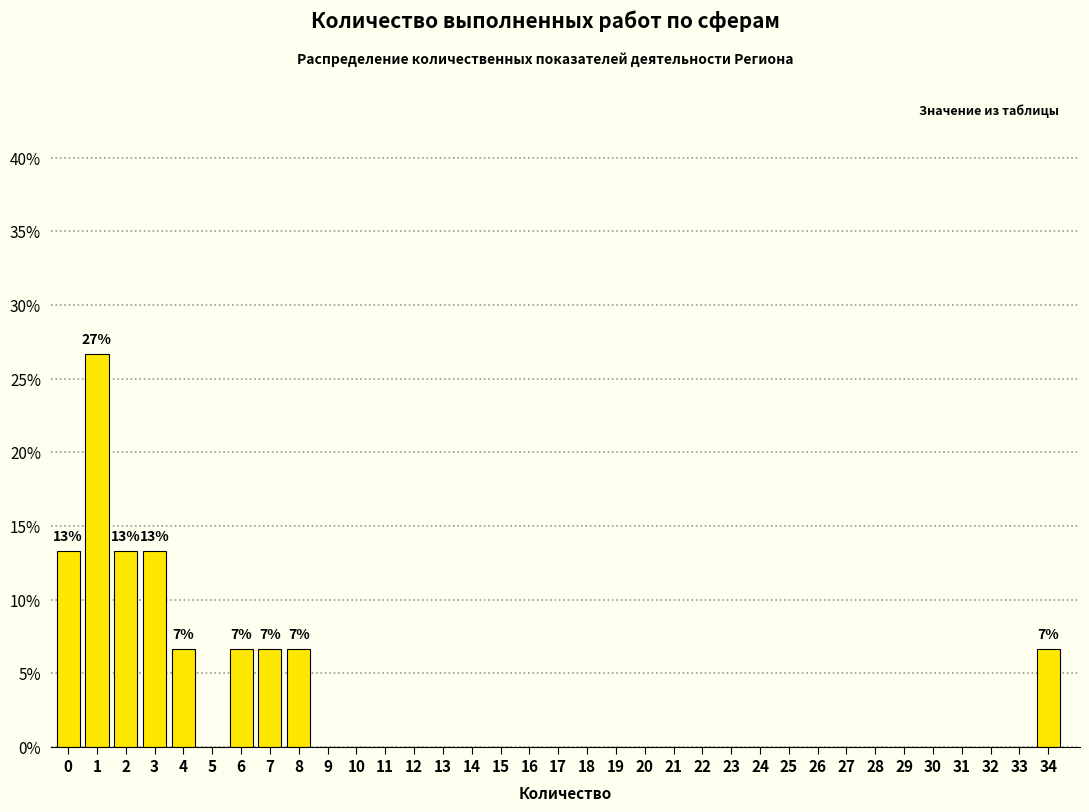

What is the maximum value shown in the chart?

26.7